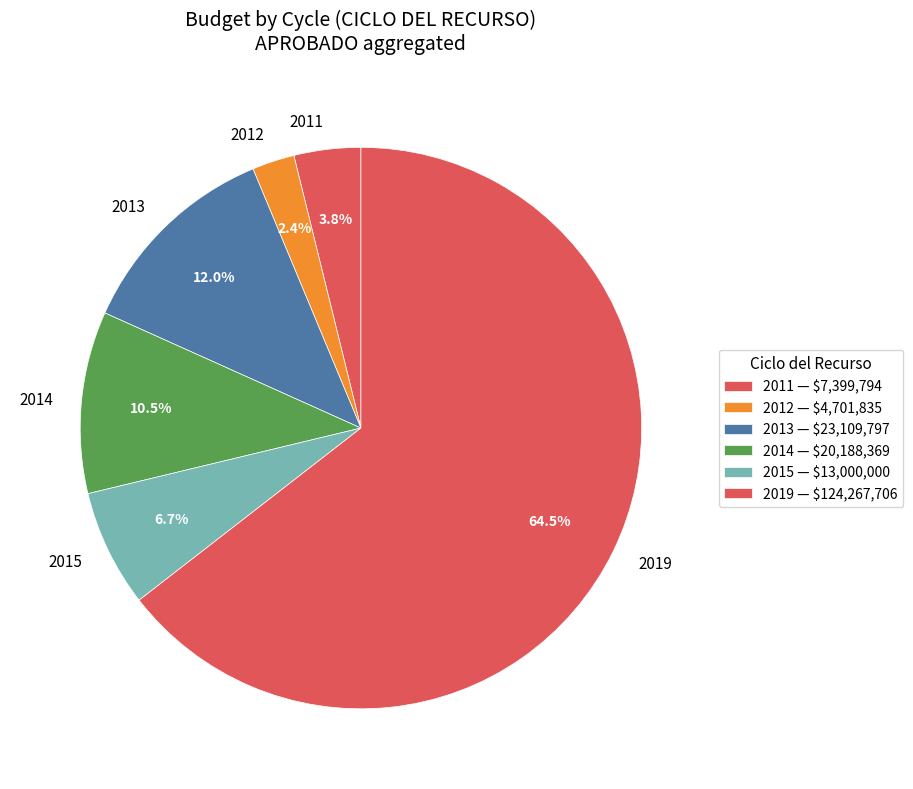

Does 2019 represent more than half of the total?

Yes